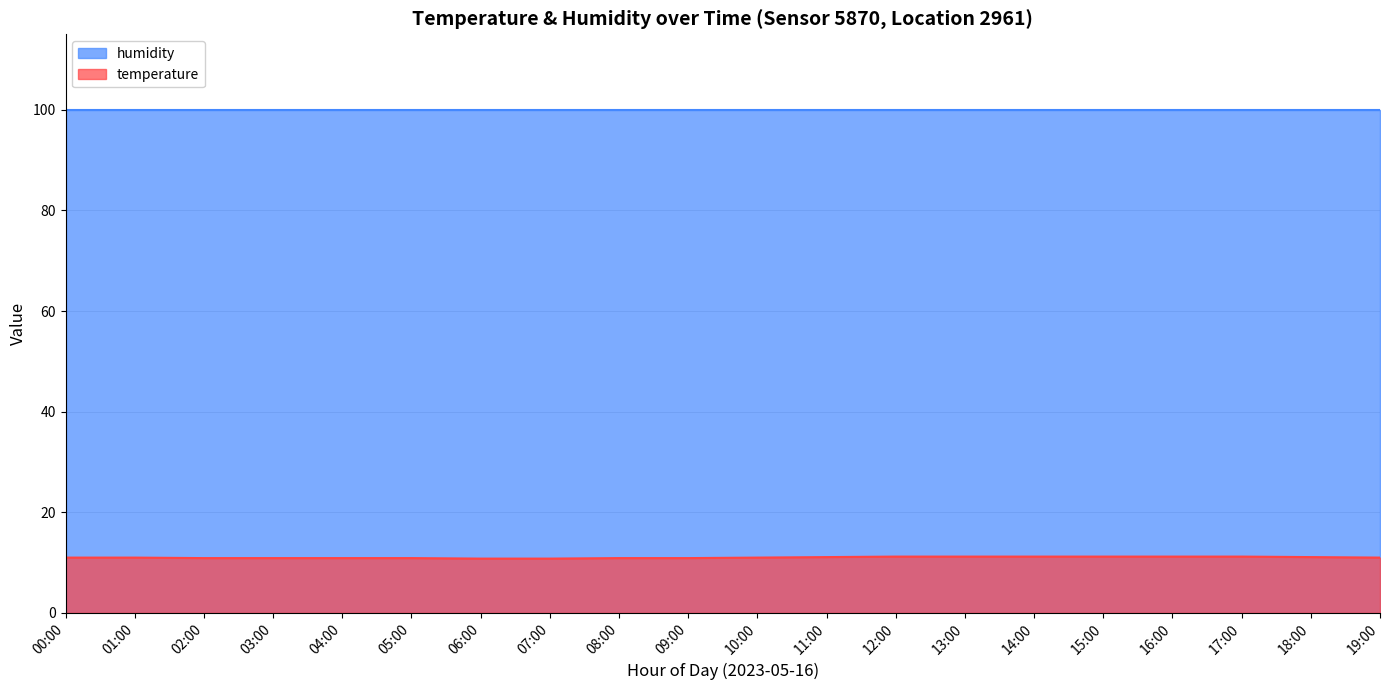

Which has a higher value, 17:00 or 09:00?

17:00